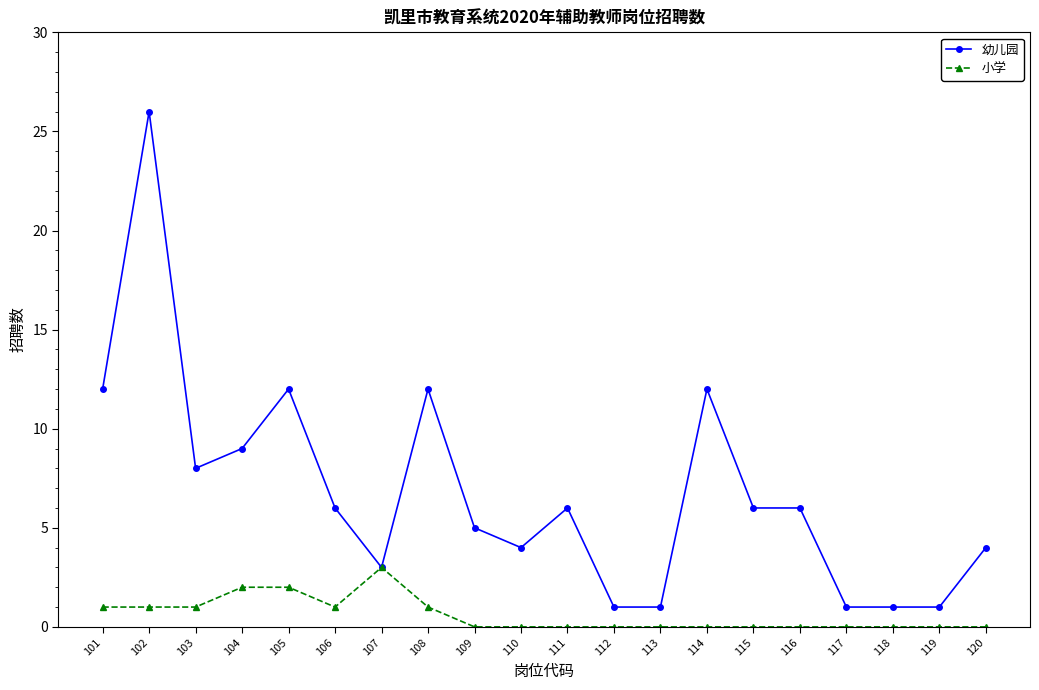

What is the difference between the maximum and minimum values in the 小学 series?

3